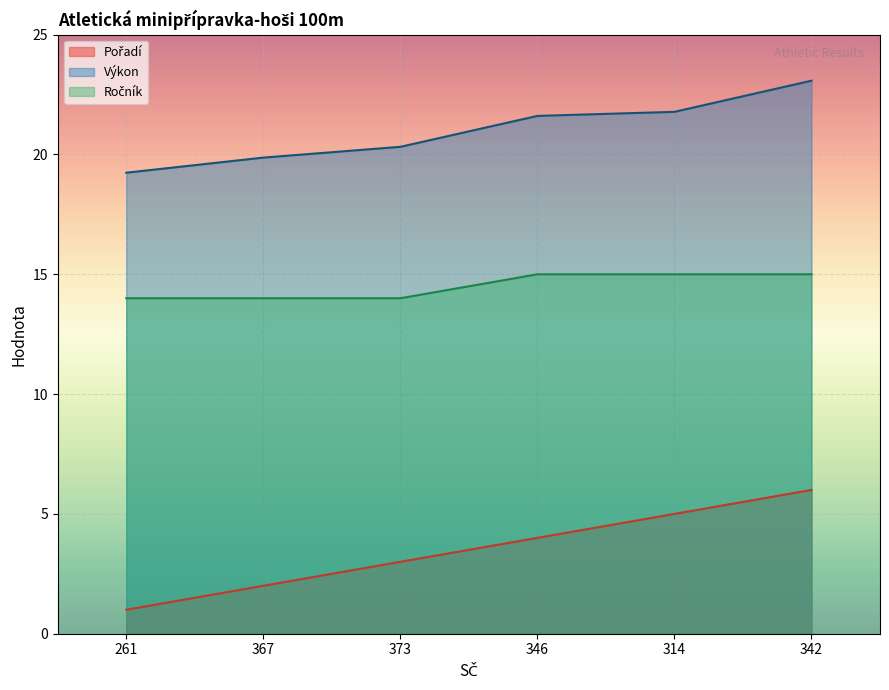

True or false: Výkon and Pořadí cross at least once.

False